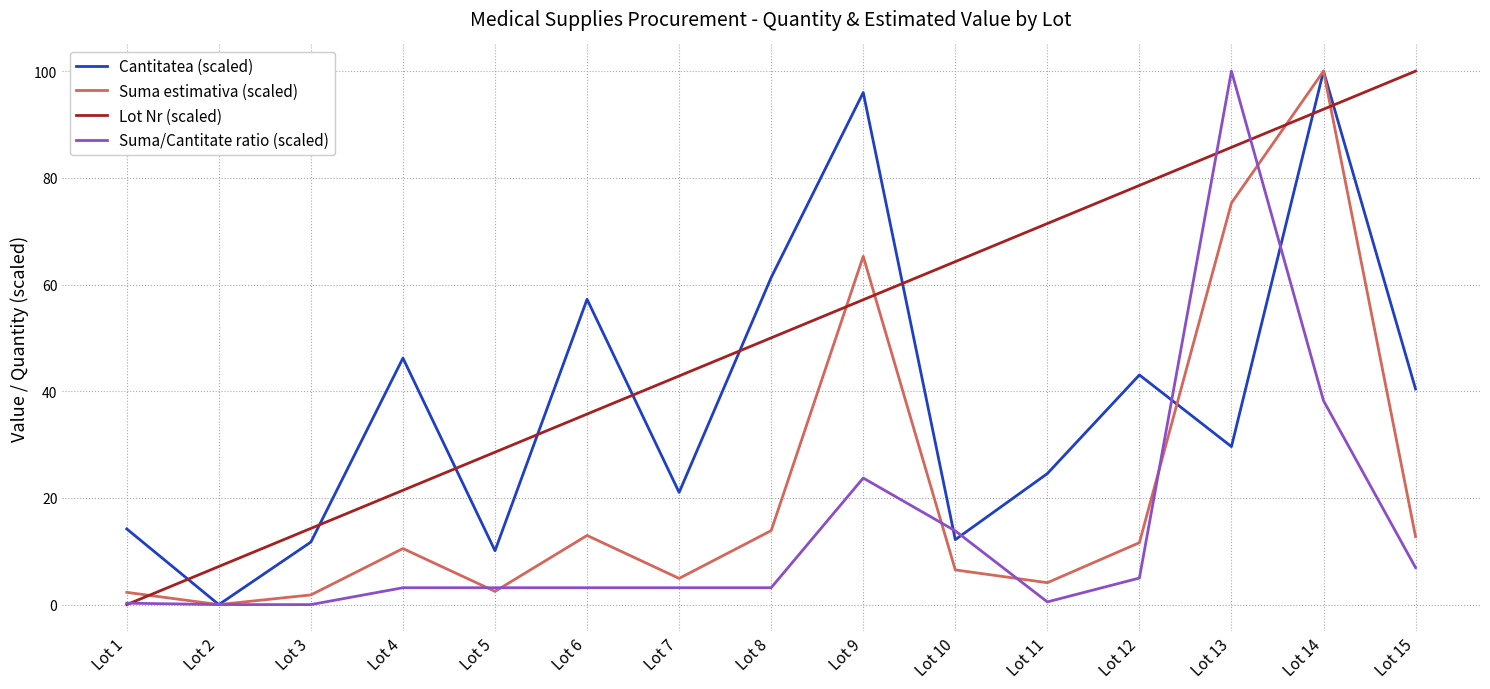

At which label is Lot Nr (scaled) closest to 50?

Lot 8